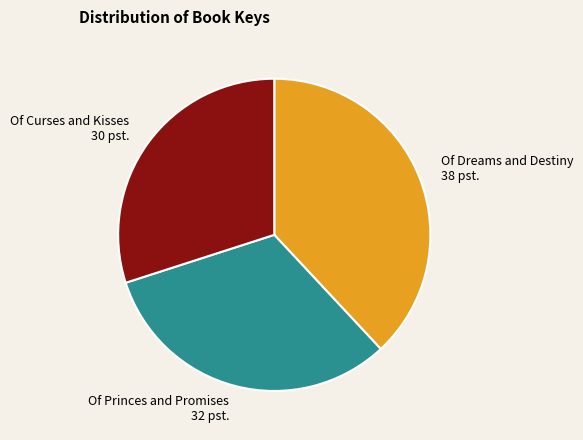

What is the ratio of the value at Of Dreams and Destiny to the value at Of Princes and Promises?

1.2